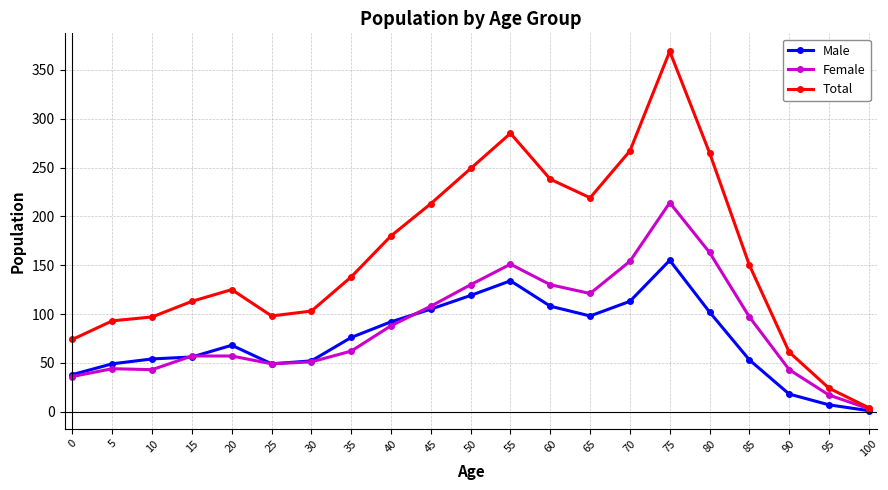

Between 75 and 90, which series saw the biggest shift?

Total